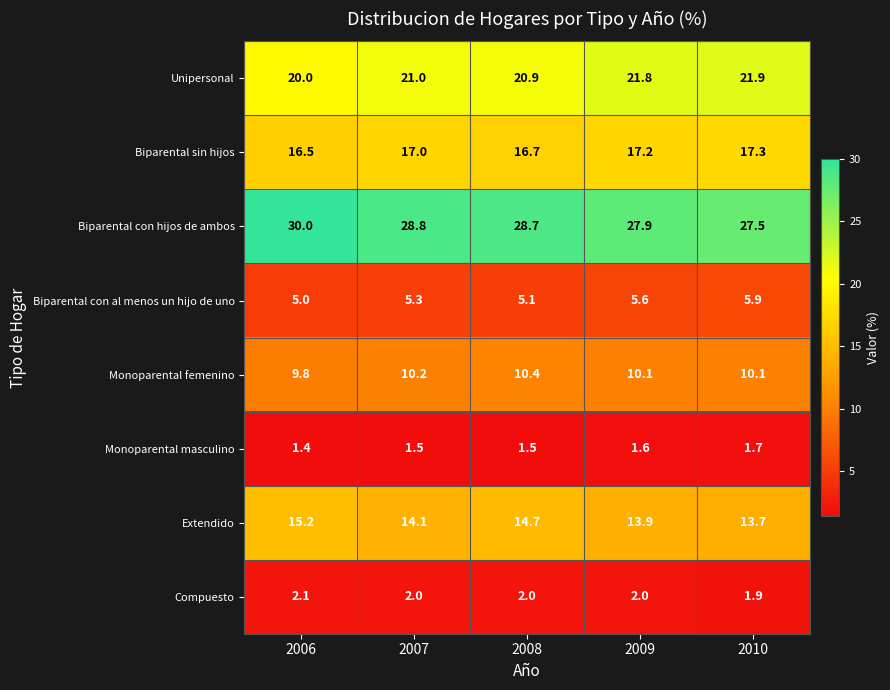

How many data points does each series have?

5